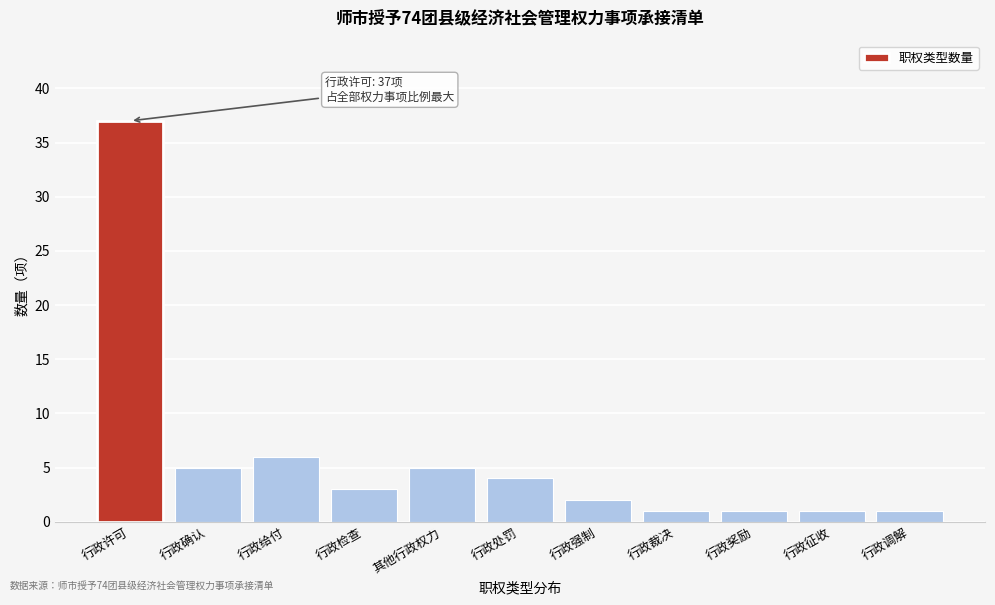

Reading left to right, transcribe all the data shown in this chart.

行政许可=37	行政确认=5	行政给付=6	行政检查=3	其他行政权力=5	行政处罚=4	行政强制=2	行政裁决=1	行政奖励=1	行政征收=1	行政调解=1